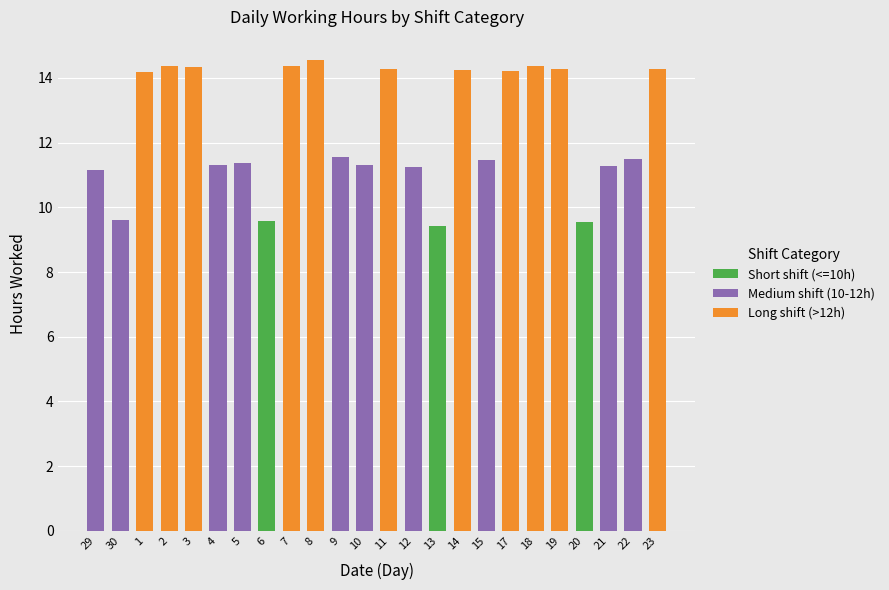

True or false: Short shift (<=10h) has a value of 0.0 at 2.

True